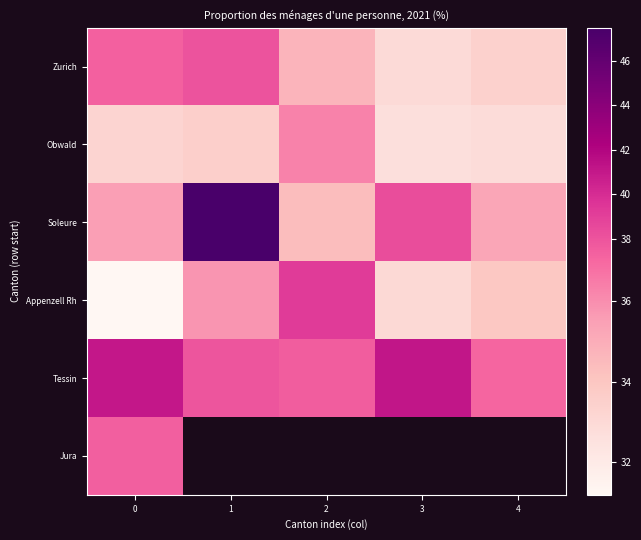

What is the maximum value shown in the chart?

47.5